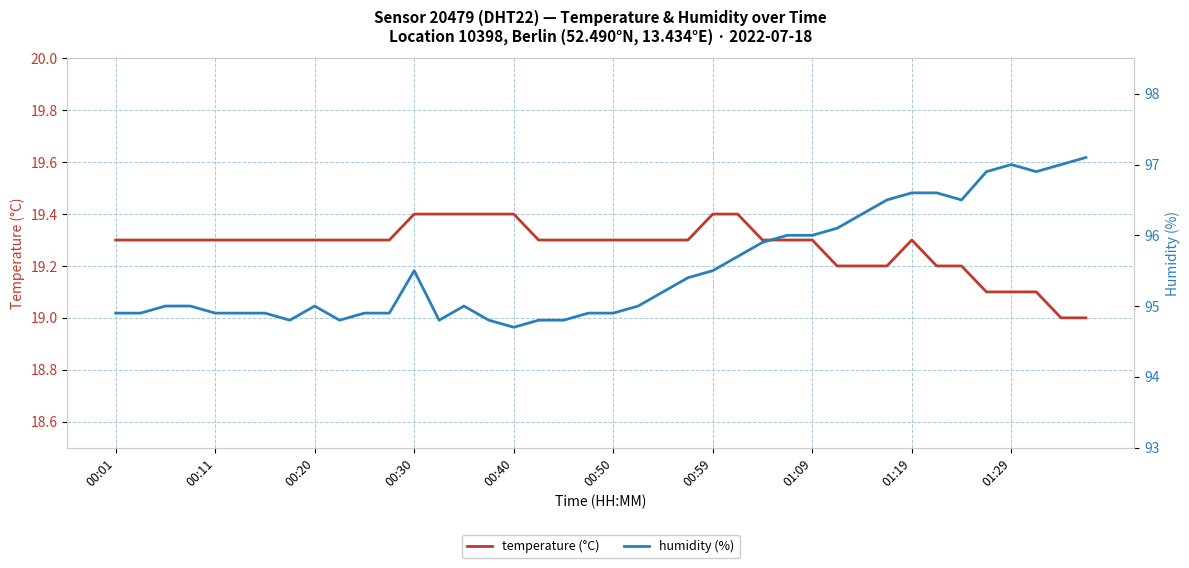

What is the value of the humidity (%) point at the 34th from the left?

96.6